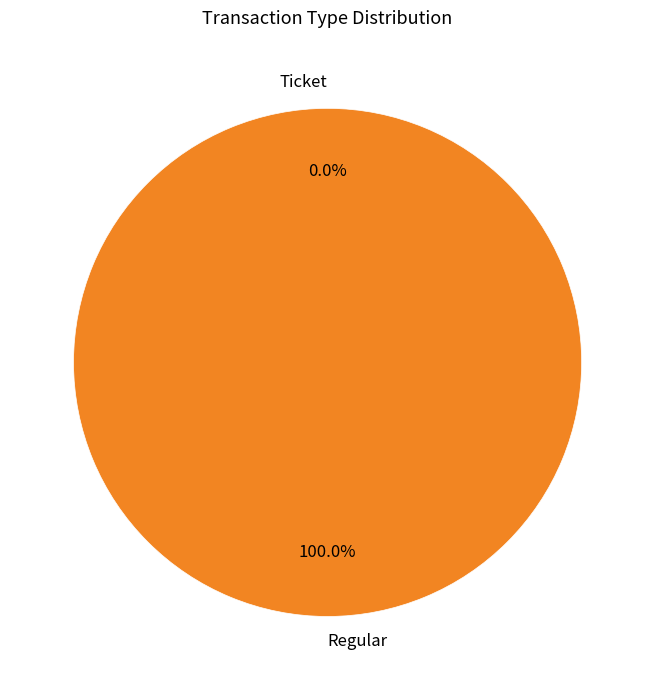

True or false: Ticket accounts for 5% of the total.

False